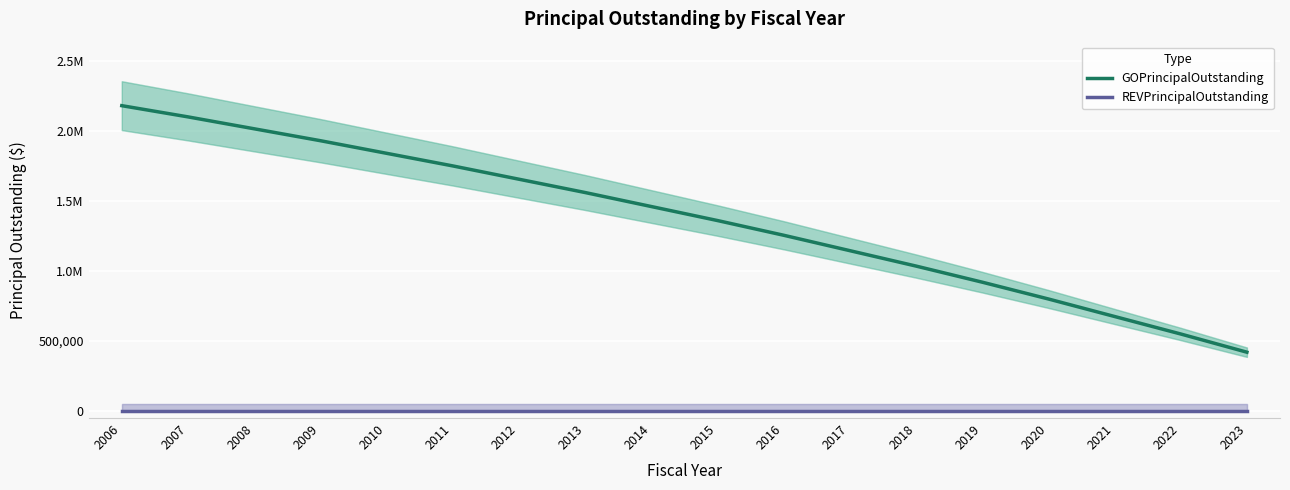

Which has a higher value, 2023 or 2020?

2020